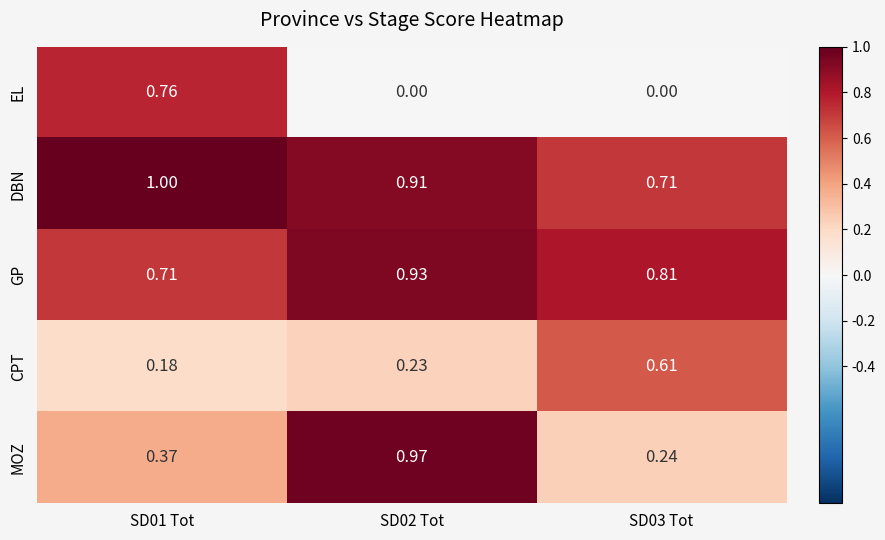

Is the value of DBN at SD01 Tot greater than the value of GP at SD01 Tot?

Yes